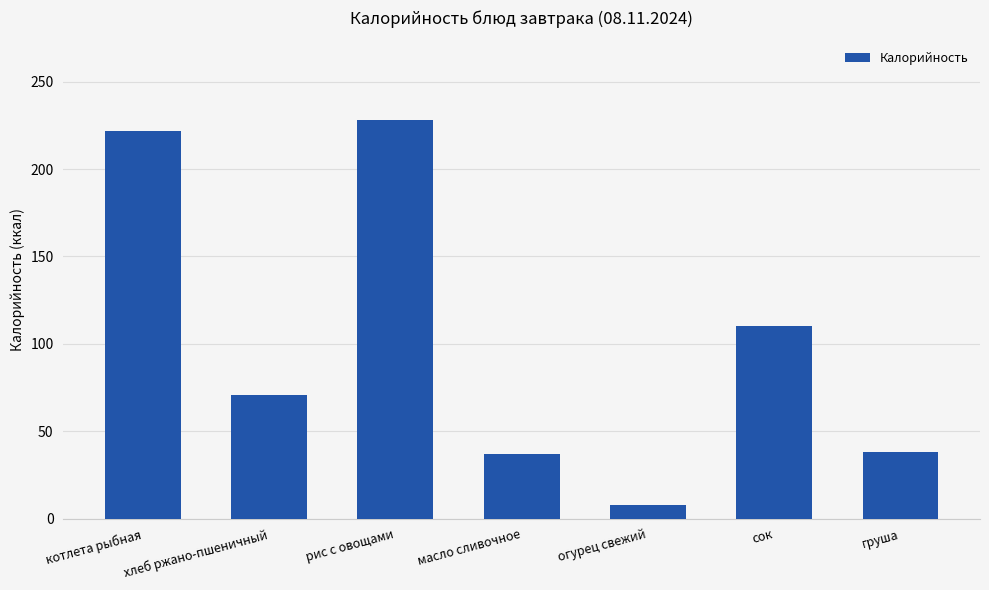

Is it true that the value at масло сливочное is 15?

False